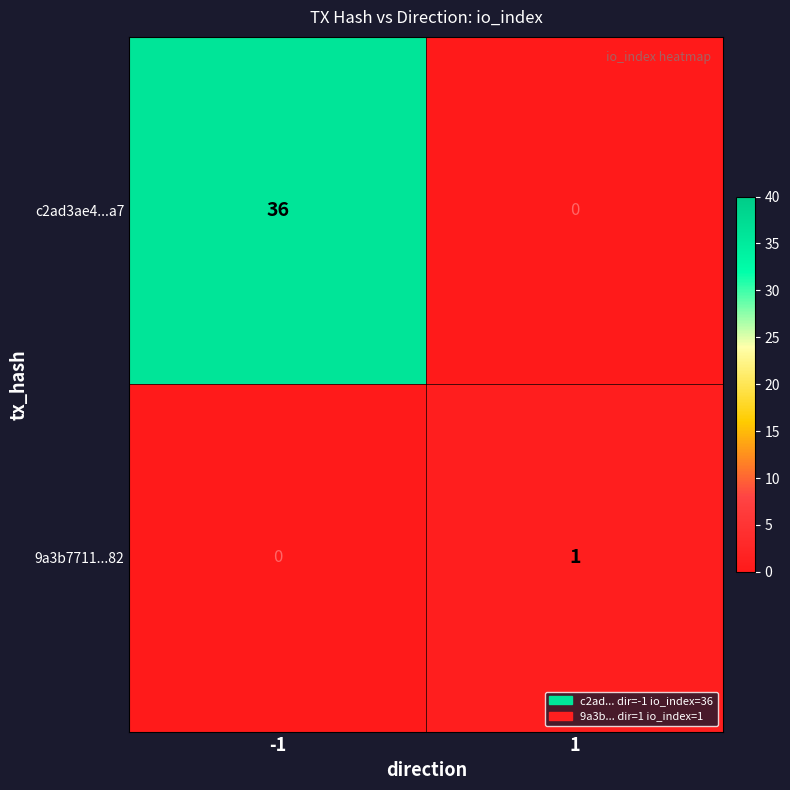

Reading left to right, transcribe all the data shown in this chart.

c2ad3ae4...a7: -1=36	1=0
9a3b7711...82: -1=0	1=1